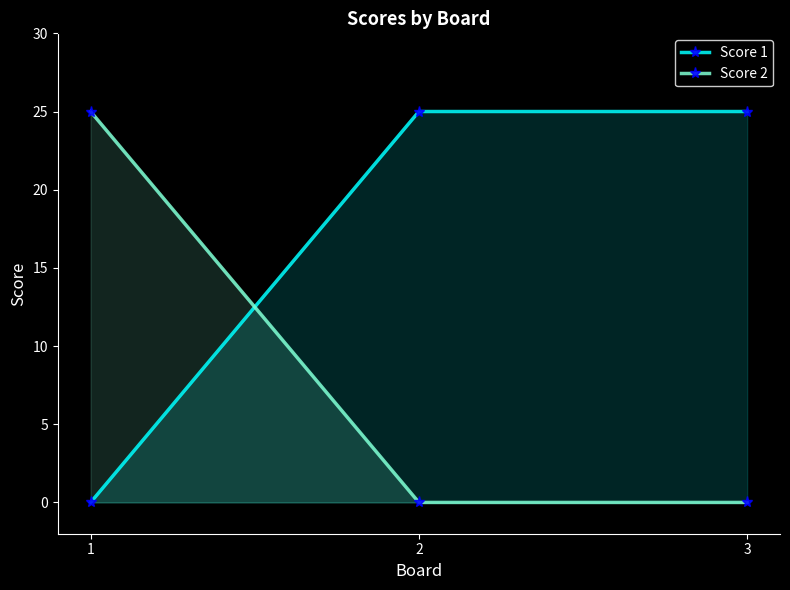

Rank the series by their maximum value, from highest to lowest.

Score 1, Score 2